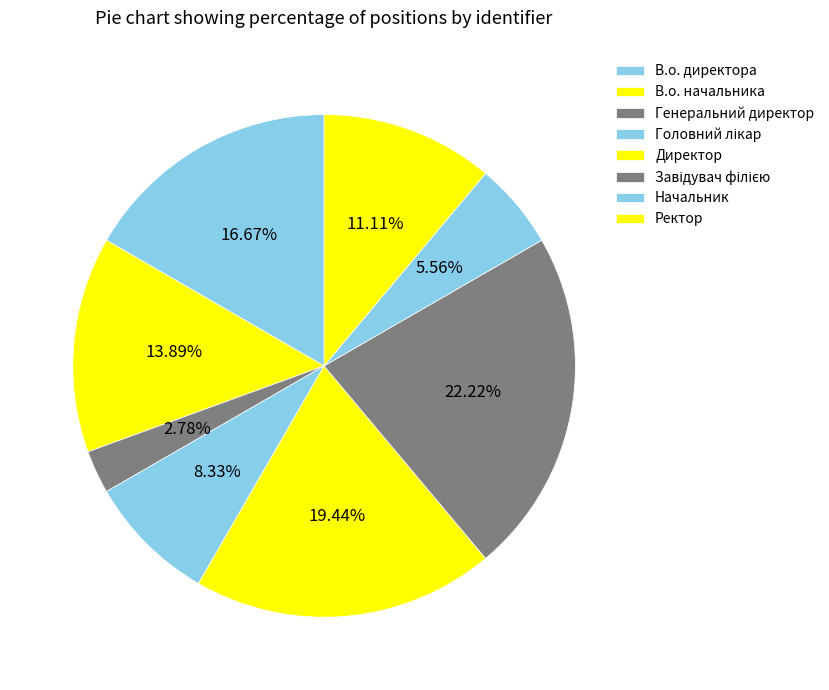

Rank the categories by value from lowest to highest.

Генеральний директор, Начальник, Головний лікар, Ректор, В.о. начальника, В.о. директора, Директор, Завідувач філією